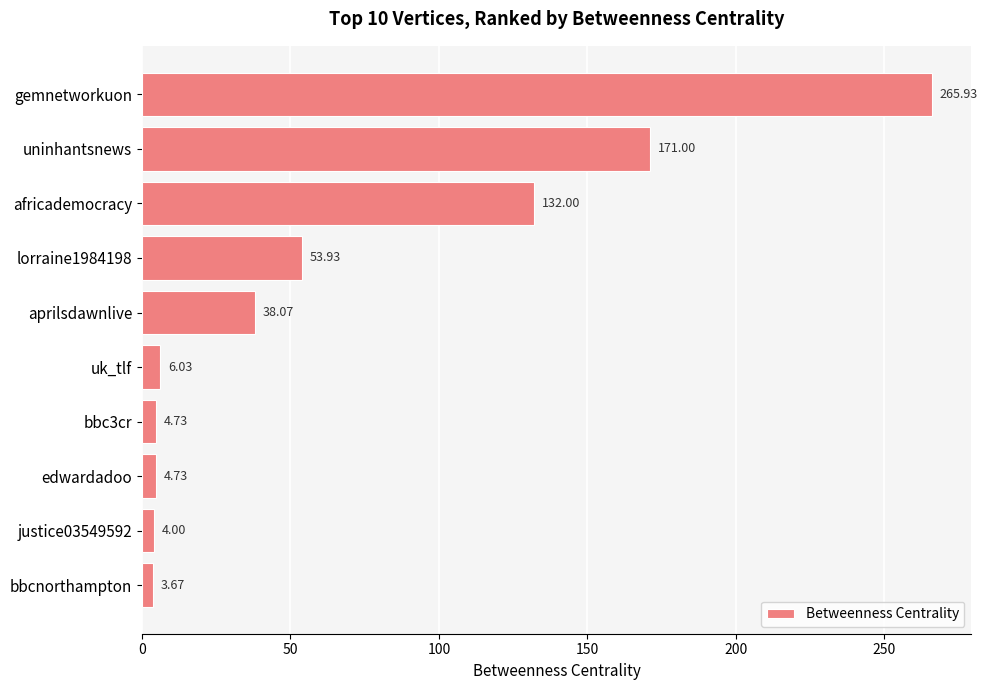

How many values are below 38?

5